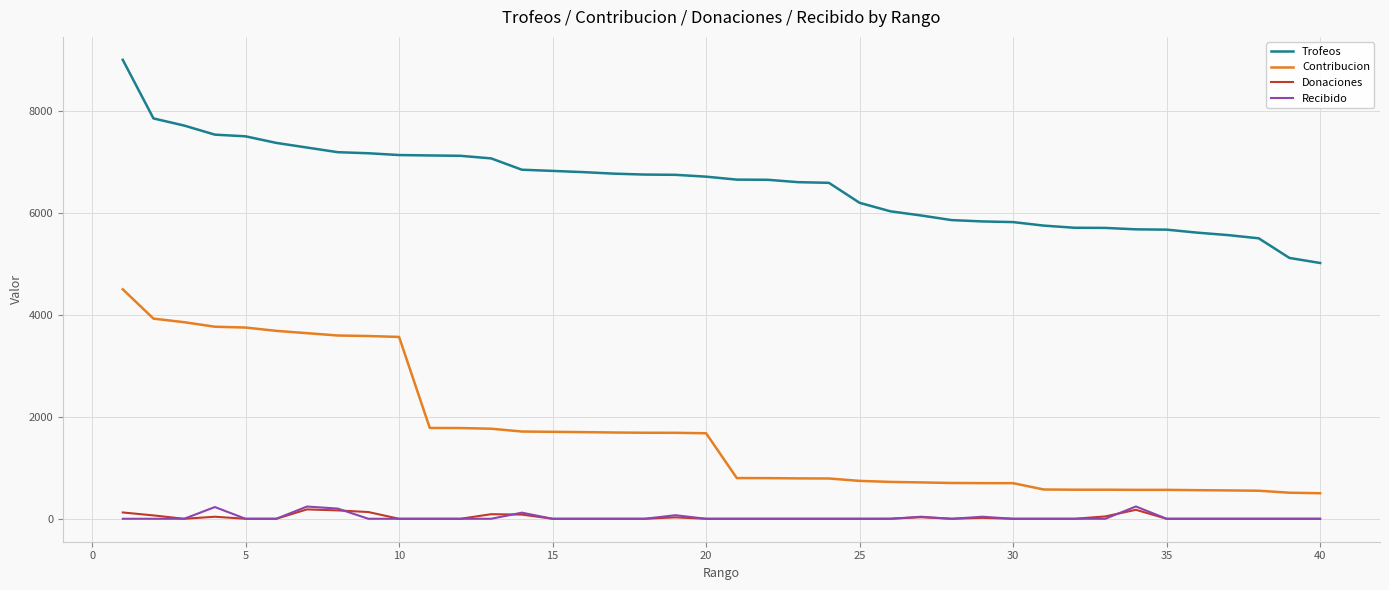

Which series has the widest spread of values?

Contribucion